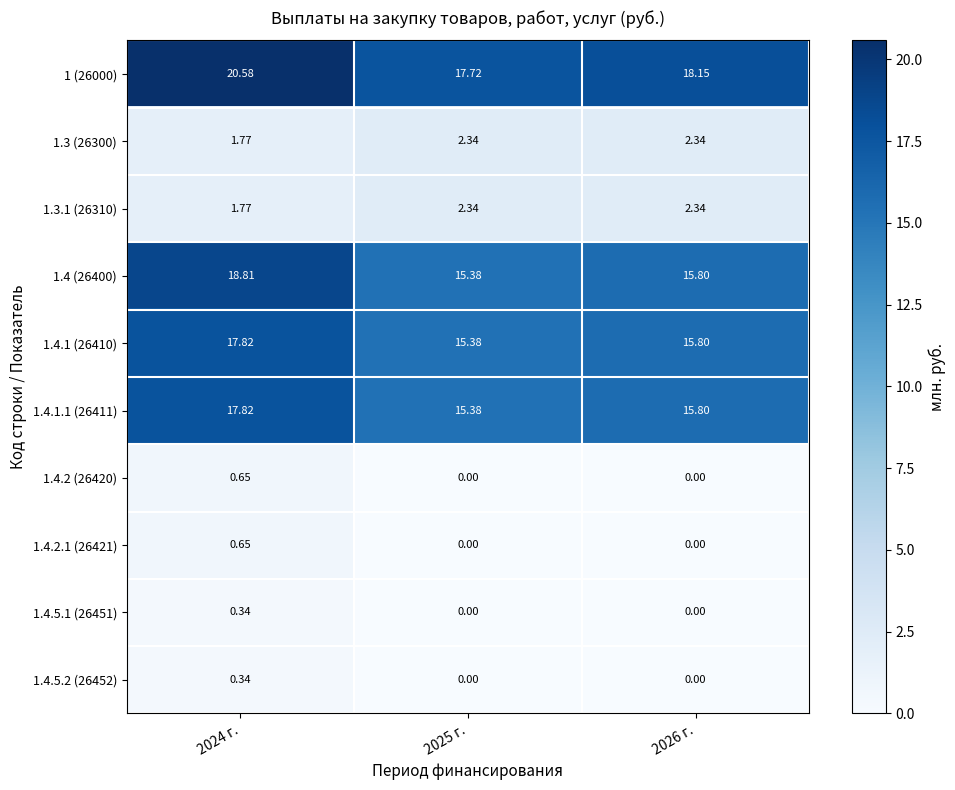

Is the value of 1.4.5.1 (26451) at 2025 г. greater than the value of 1.4 (26400) at 2025 г.?

No